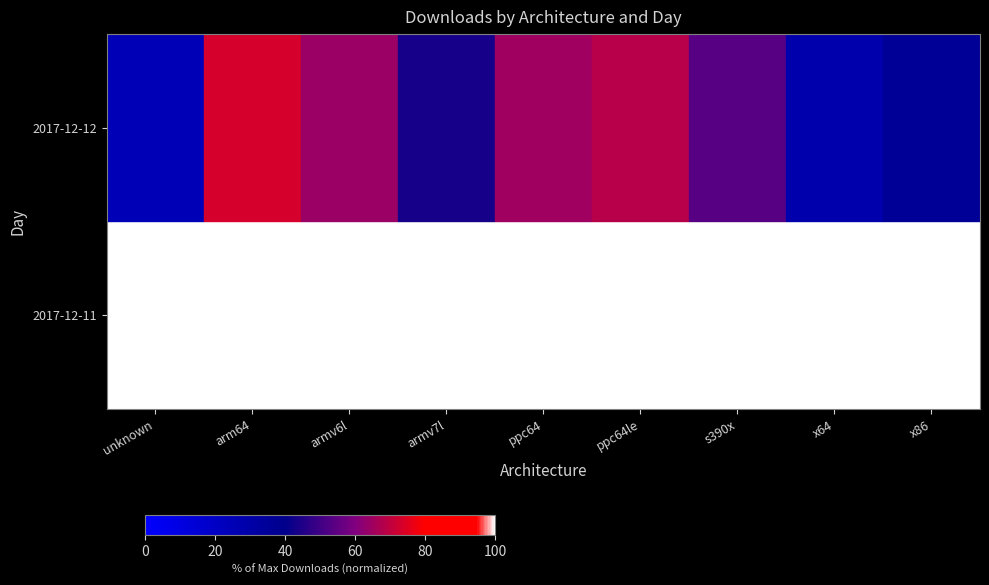

What is the difference between the highest and lowest values at armv6l?

35.8